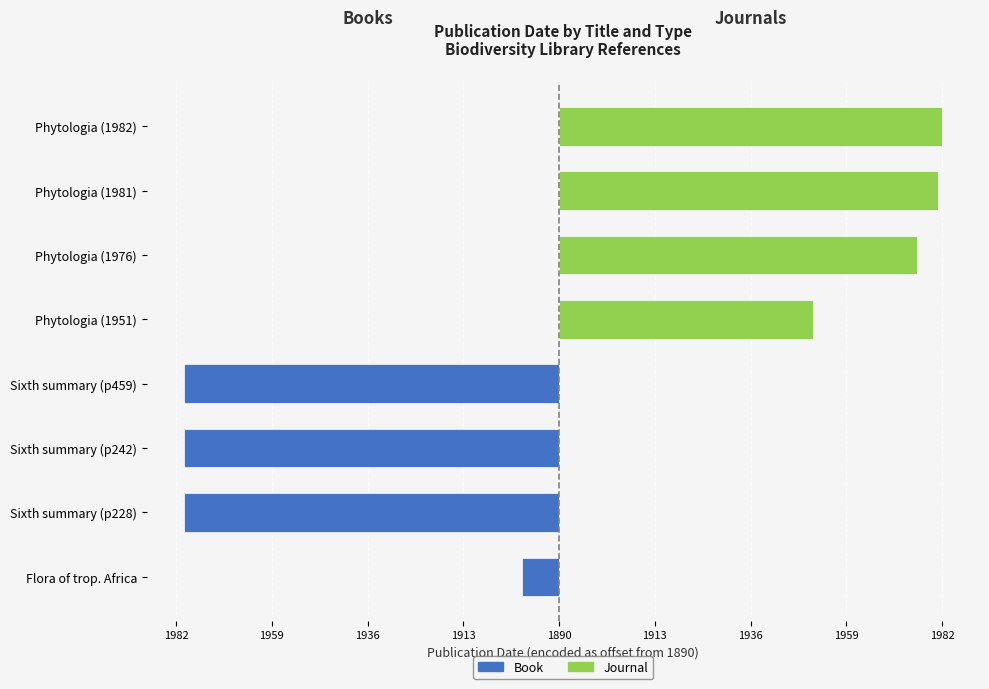

What is the spread (max minus min) of values at 1913?

90